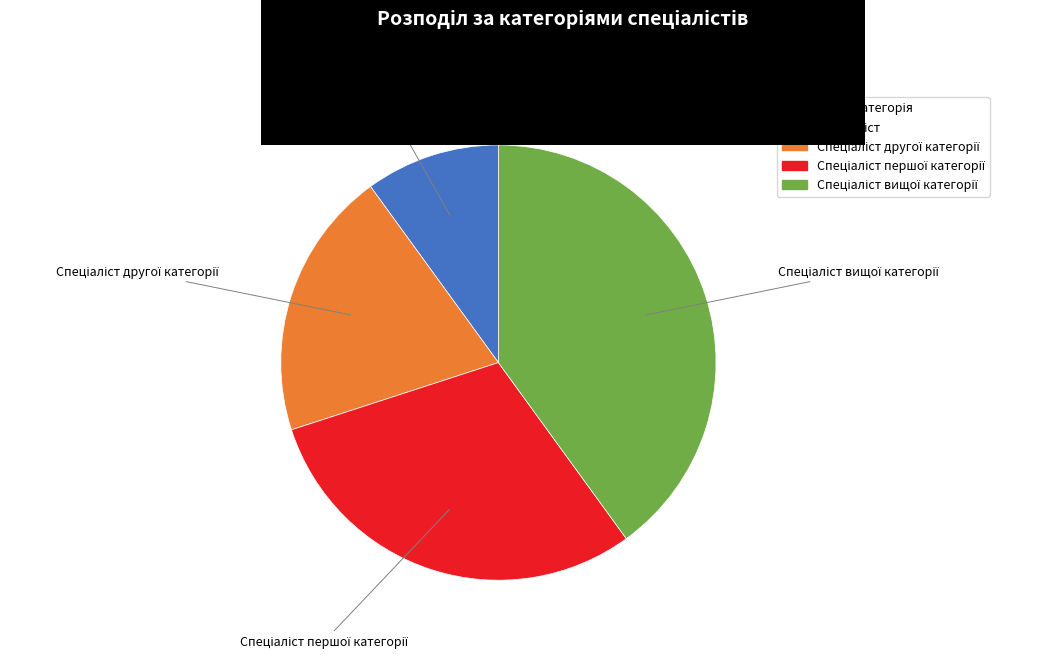

Is there any slice that represents more than half of the pie?

No